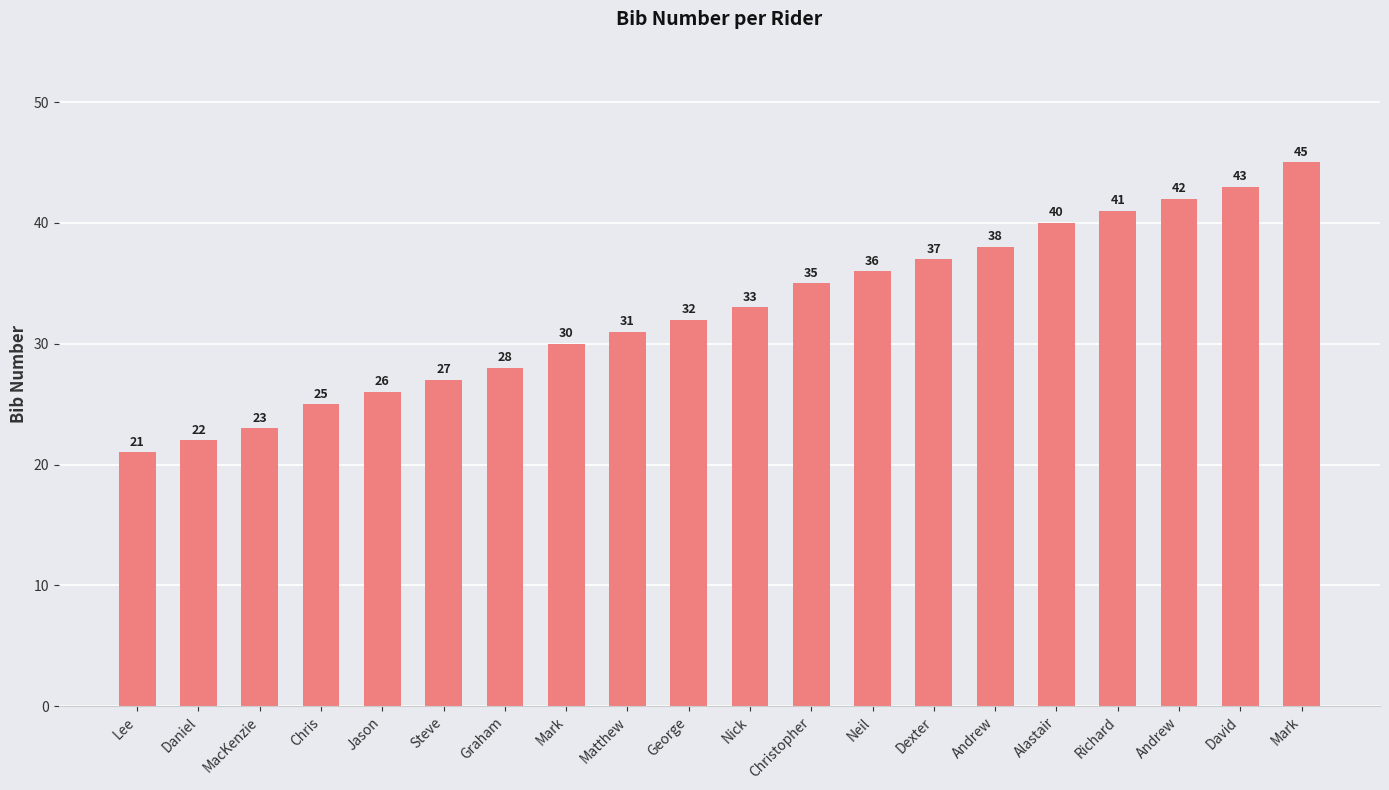

Are the bars grouped side by side (vs. stacked)?

No